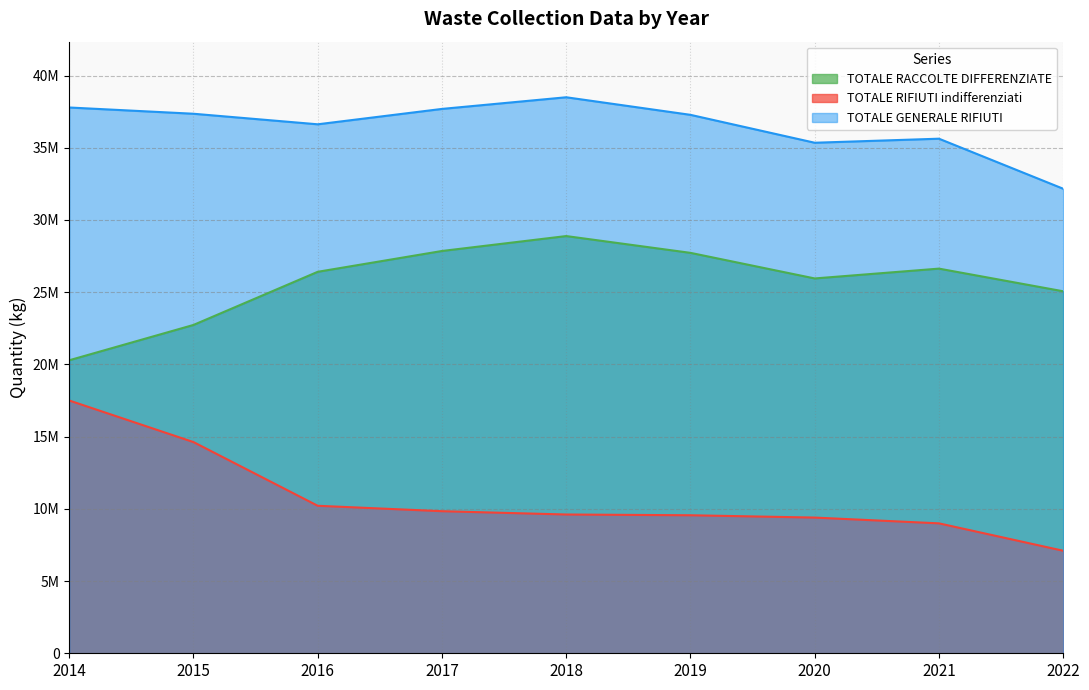

At how many categories does at least one series exceed 22767689?

9